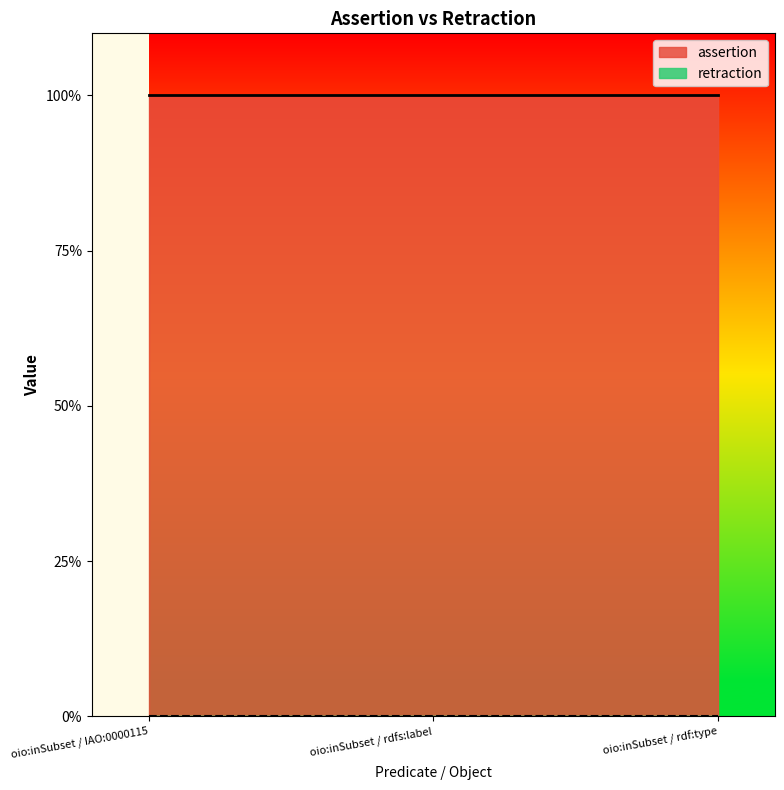

Is the value of retraction at oio:inSubset / rdfs:label greater than the value of assertion at oio:inSubset / rdf:type?

No